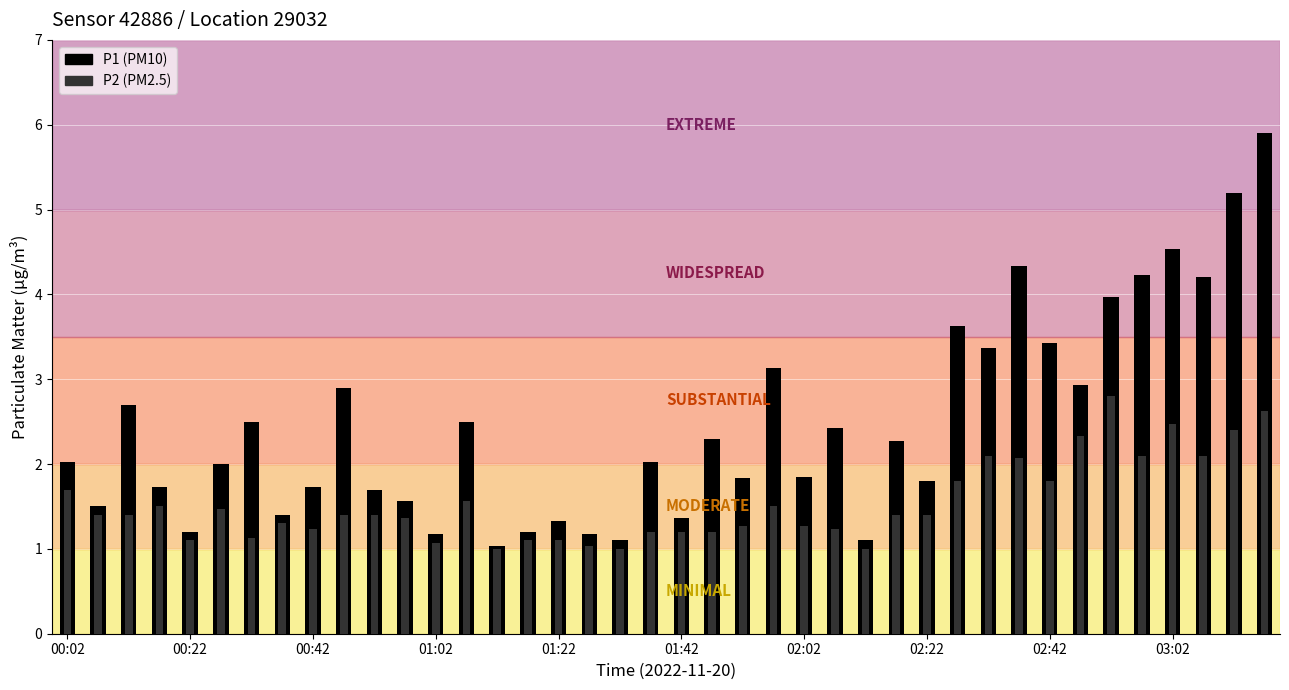

The P1 series shows 6.3 at 34. True or false?

False